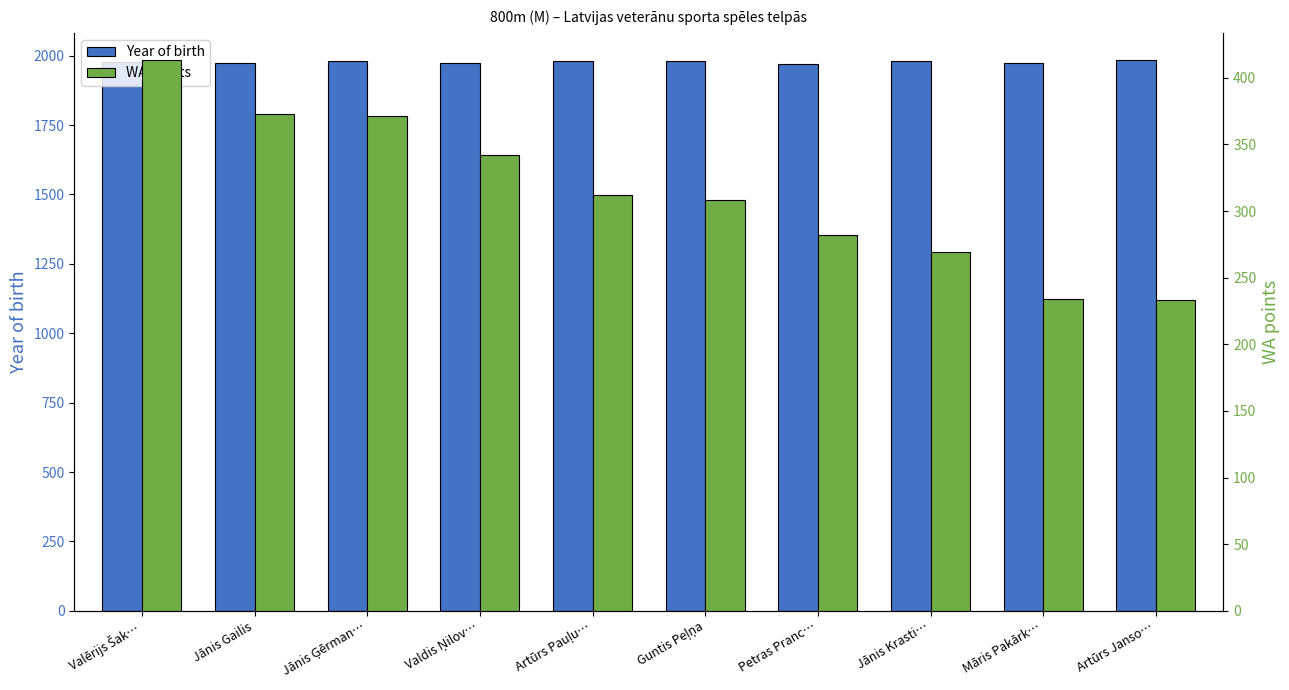

Rank the series at Artūrs Janso… from lowest to highest value.

WA points, Year of birth